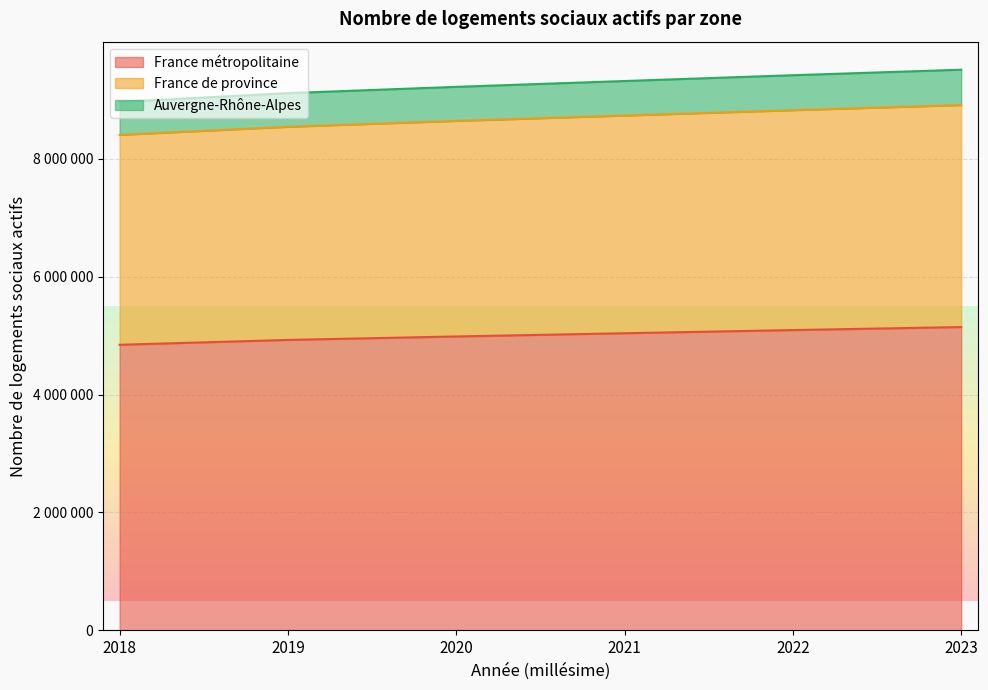

At 2022, list the series in order from smallest to largest.

France métropolitaine, France de province, Auvergne-Rhône-Alpes